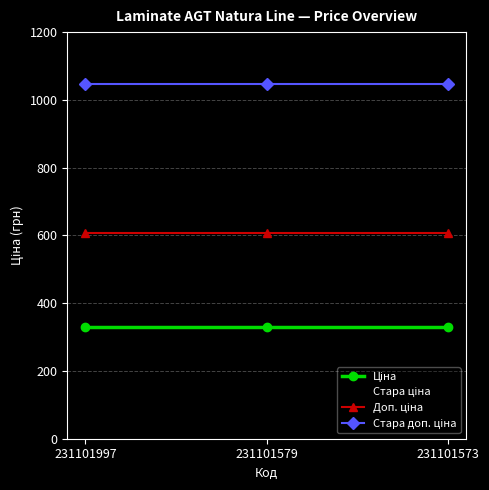

What is the maximum value shown in the chart?

1046.4